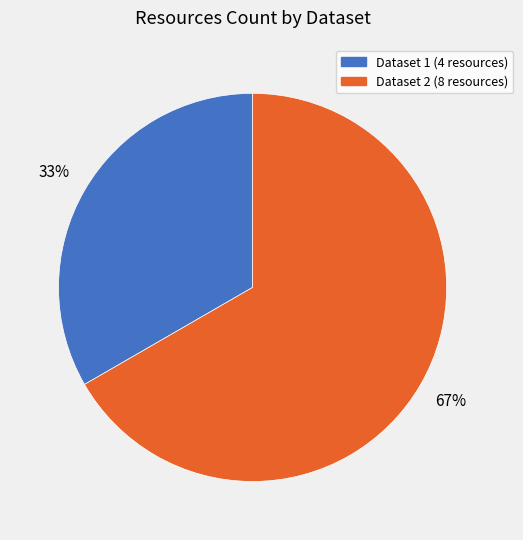

To the nearest percent, what is the average slice percentage?

50%